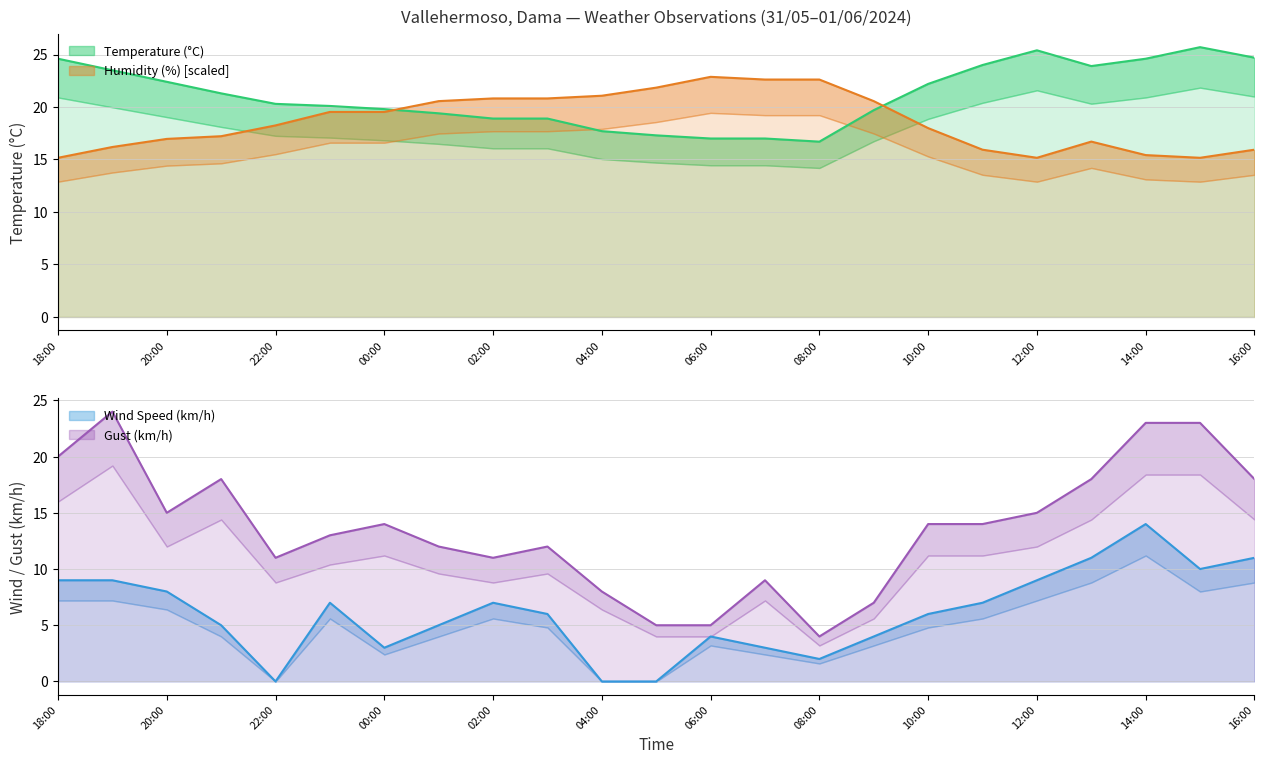

What position from the right is 12:00?

5